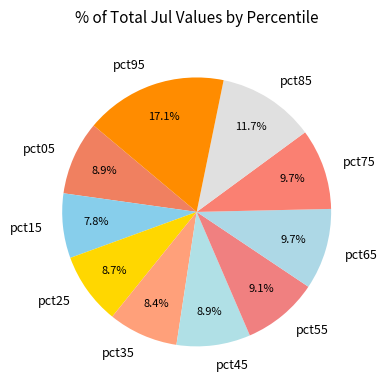

How many slices are in this pie chart?

10